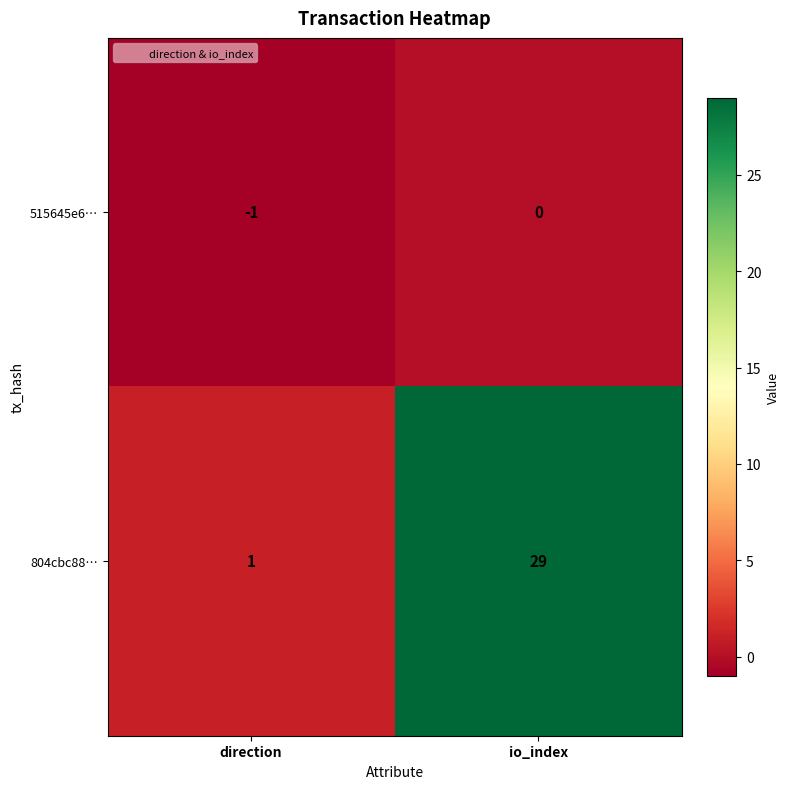

Reading left to right, extract all data points from this chart.

515645e6…: direction=-1	io_index=0
804cbc88…: direction=1	io_index=29